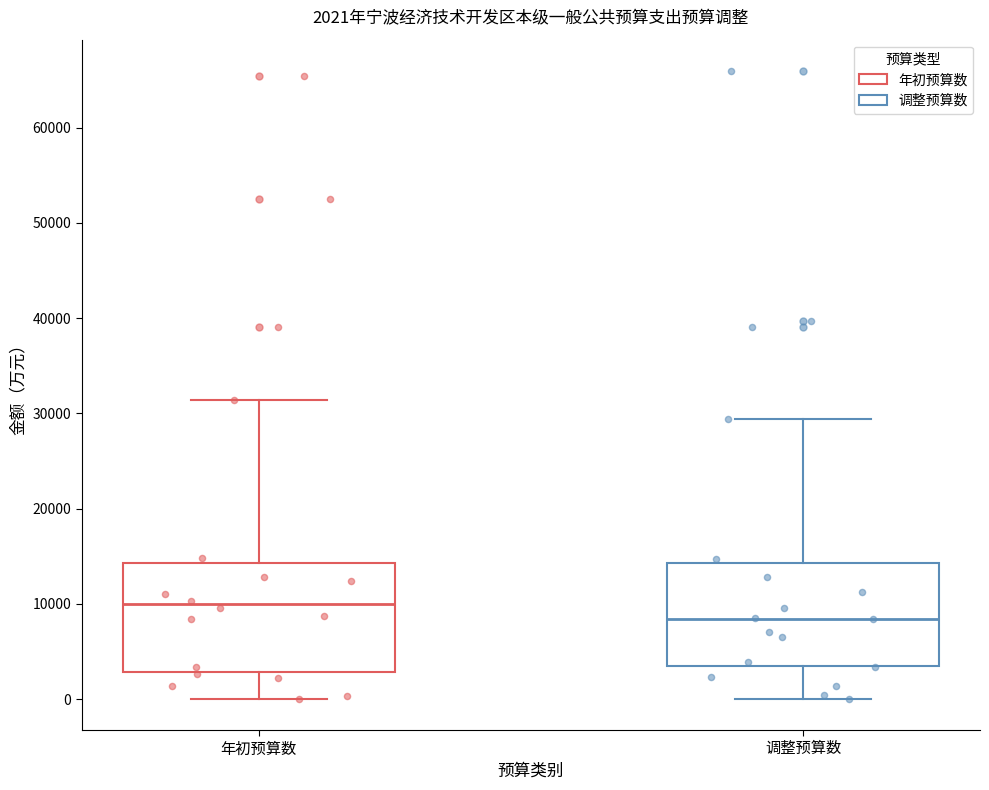

Which box's median line is the lowest?

调整预算数